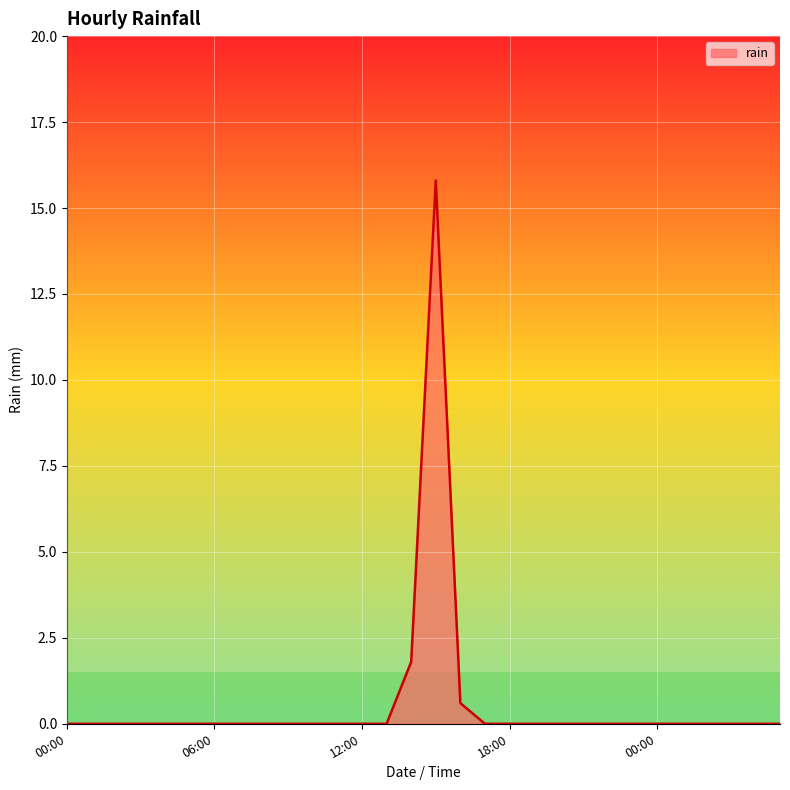

What is the maximum value shown in the chart?

15.8